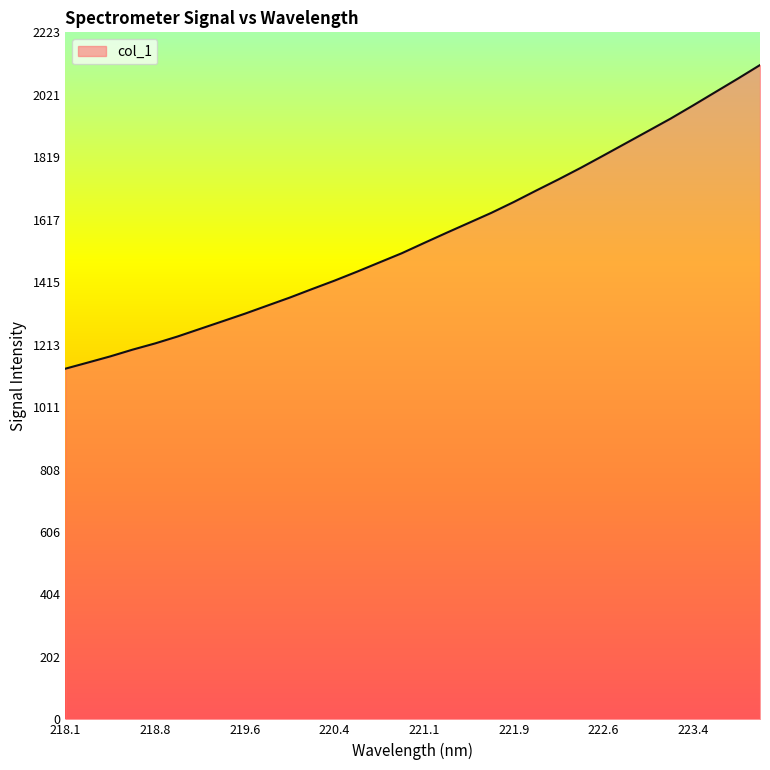

How many series are shown in this chart?

1